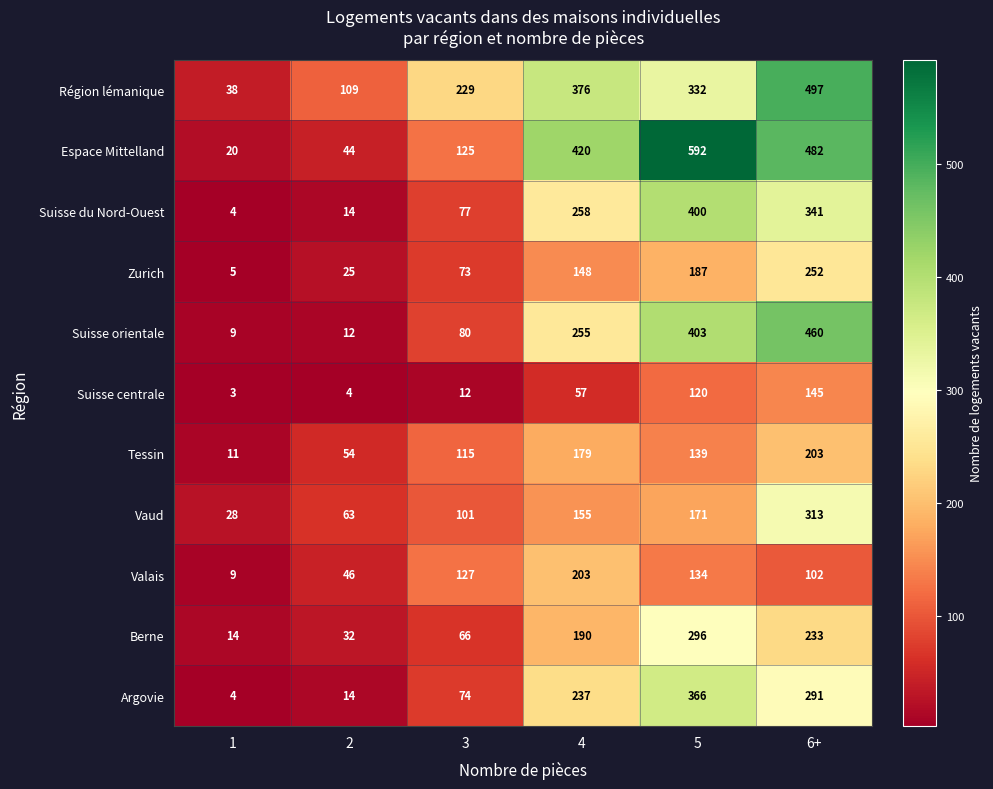

What is the difference between the second highest and second lowest values in the Vaud series?

108